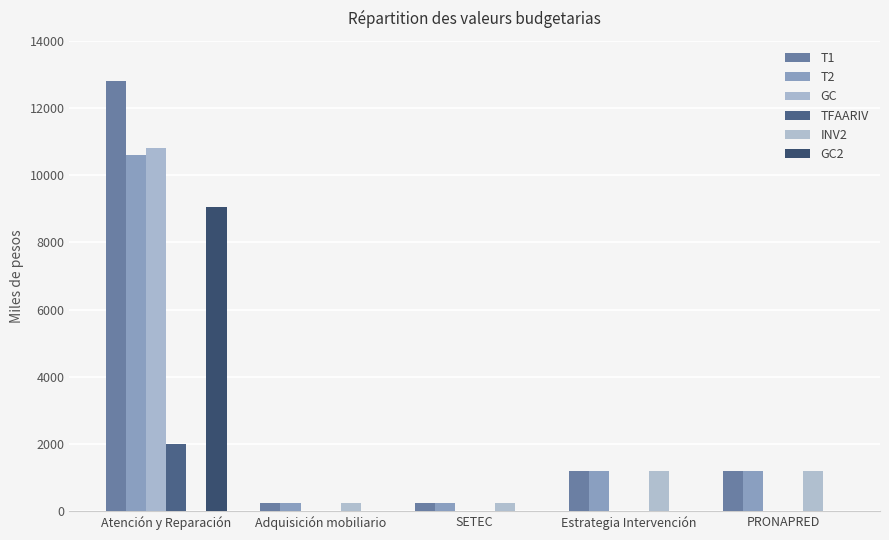

What are all the series names shown in the legend?

T1, T2, GC, TFAARIV, INV2, GC2